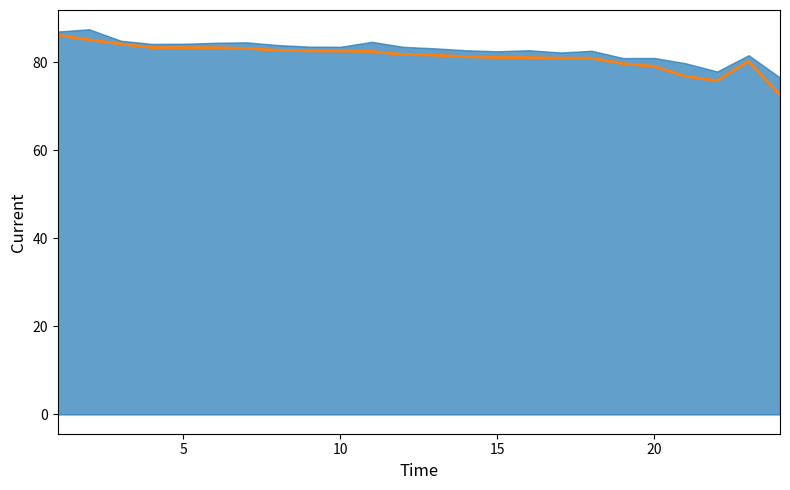

Reading left to right, list all the values displayed in this chart.

86.2	85.1	84.2	83.3	83.3	83.3	83.1	82.7	82.6	82.5	82.5	81.8	81.6	81.3	81.1	81.1	80.9	80.9	79.7	79.1	76.8	75.8	80.2	72.5